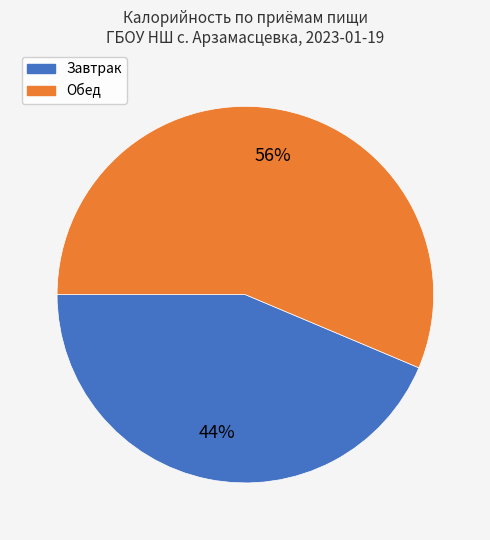

What is the largest slice in the pie chart?

Обед